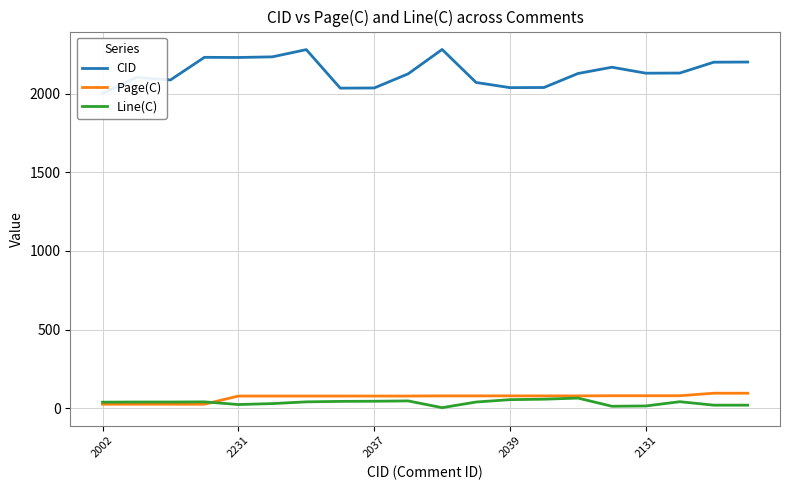

What is the highest value of the Page(C) series?

95